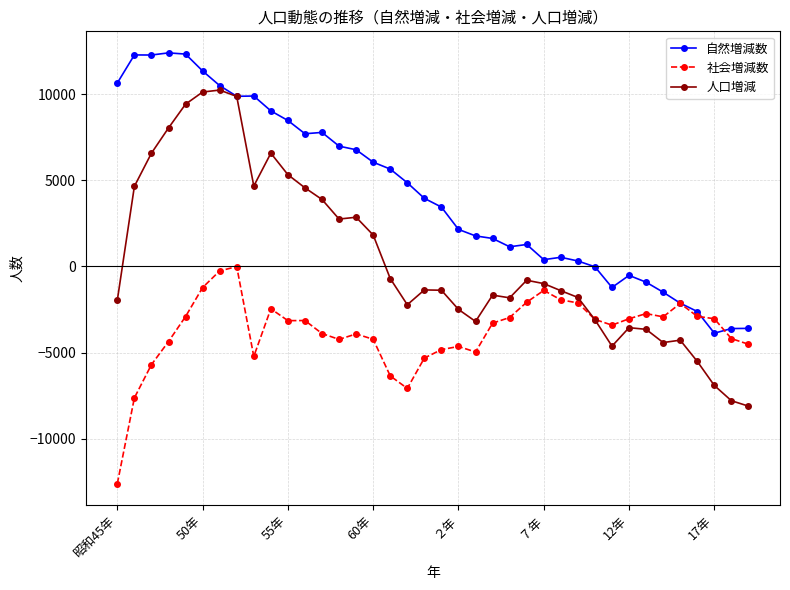

True or false: 社会増減数 has more than 2 interior local peaks.

True